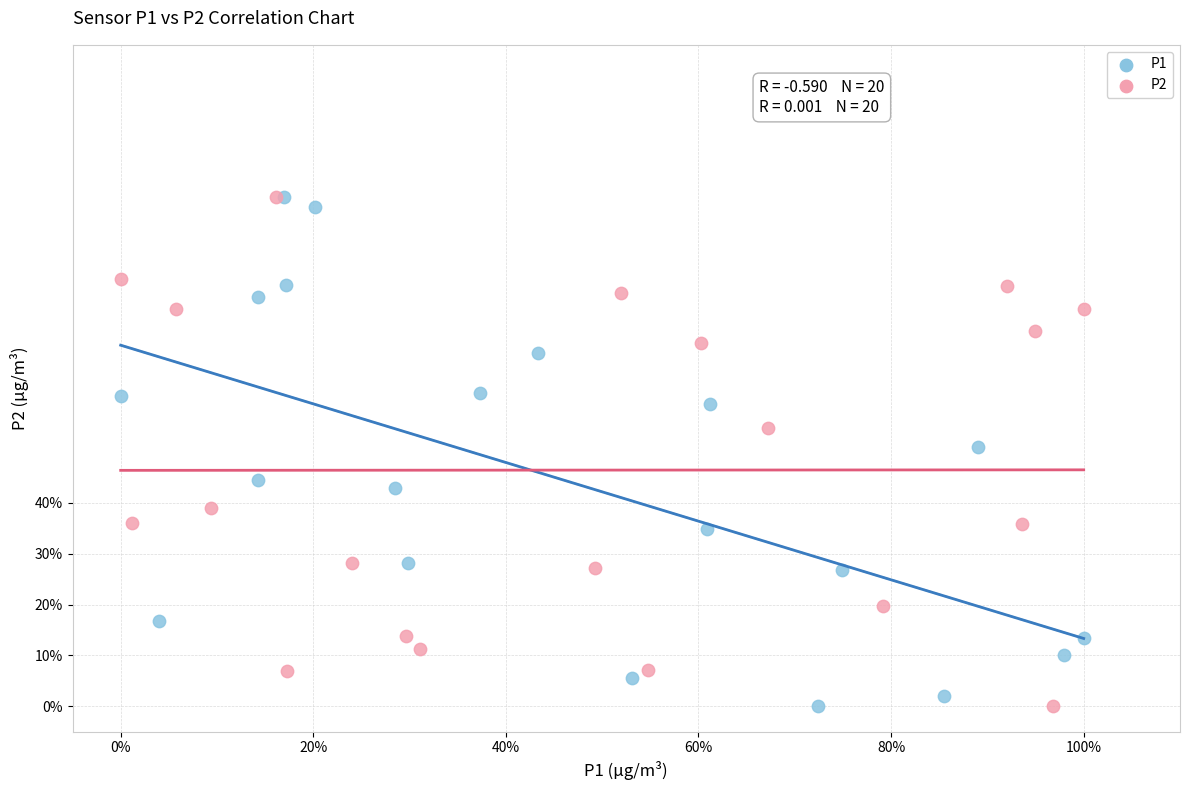

What are all the series names shown in the legend?

P1, P2